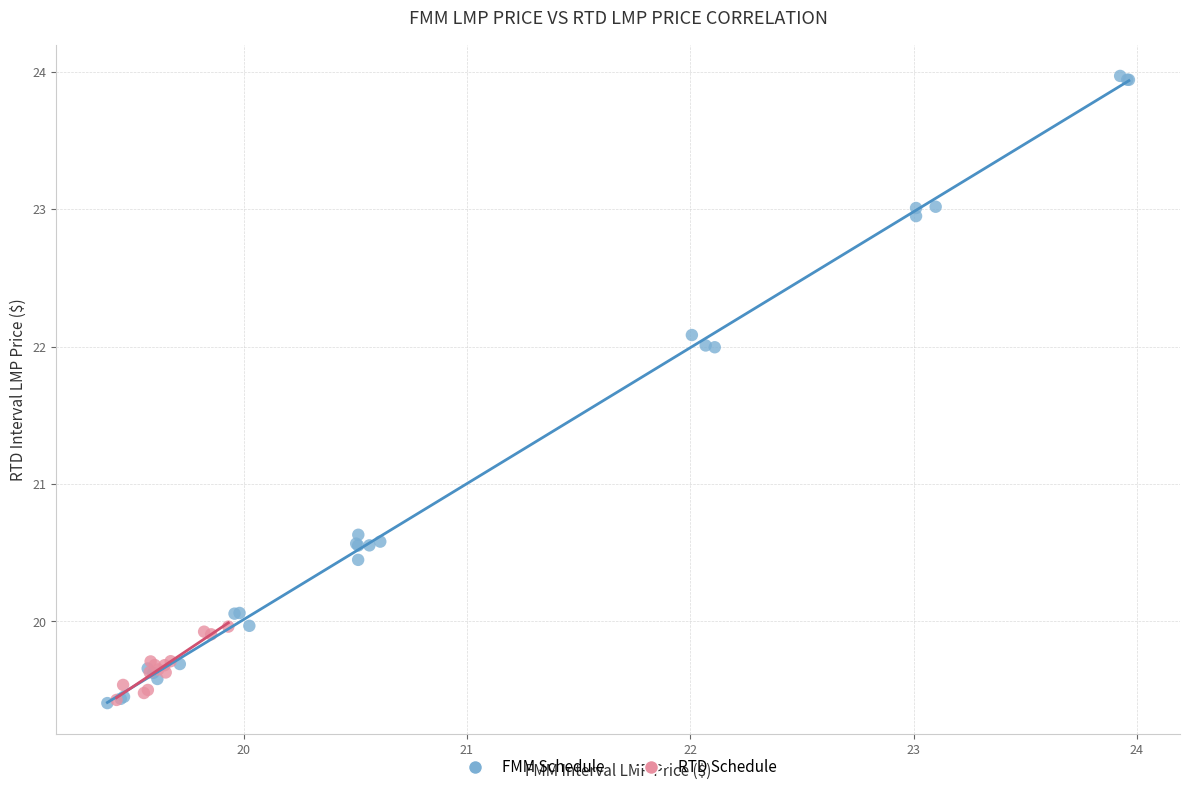

Which series contains the highest Y value?

FMM Schedule